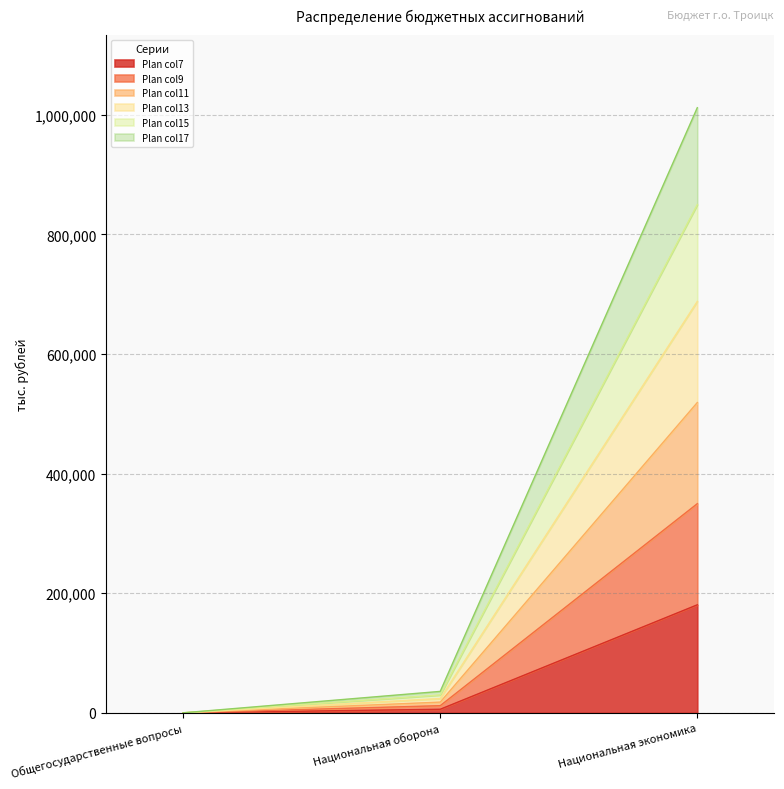

The Plan_col15 series shows 682571.5 at Национальная экономика. True or false?

False